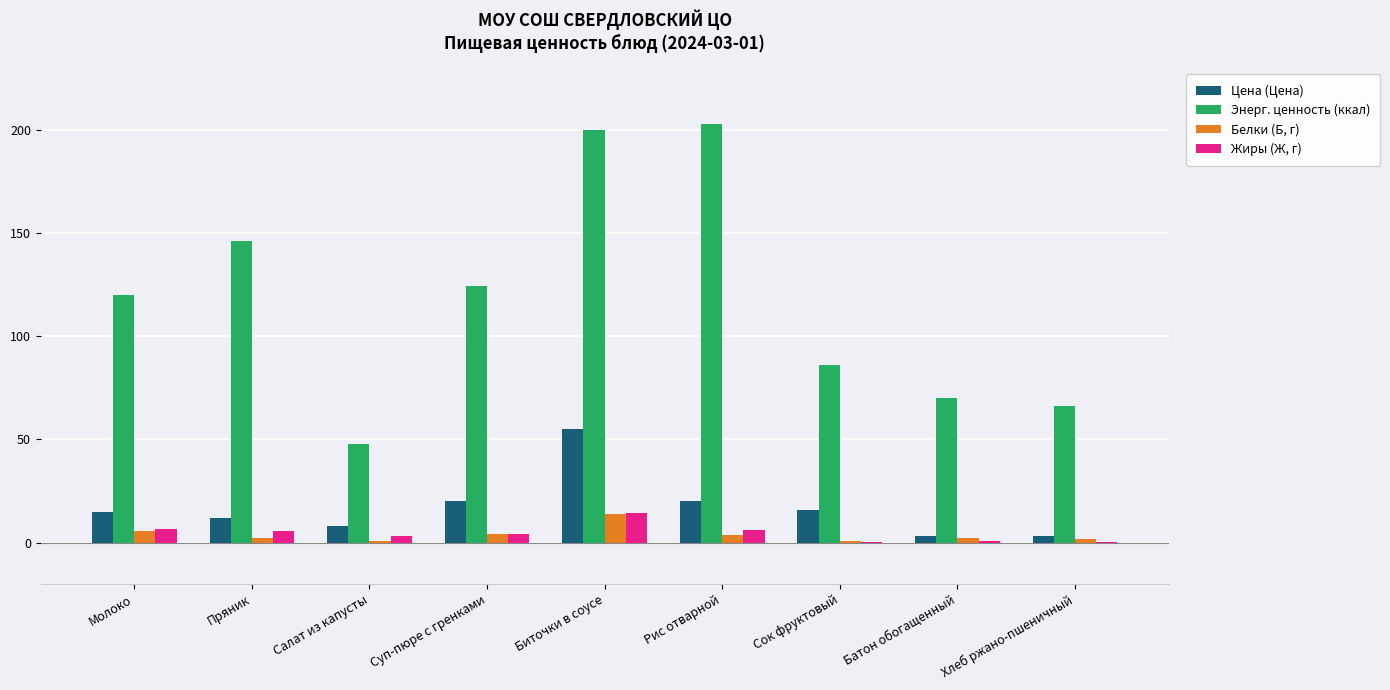

True or false: Энерг. ценность (ккал) has a value of 24.7 at Батон обогащенный.

False